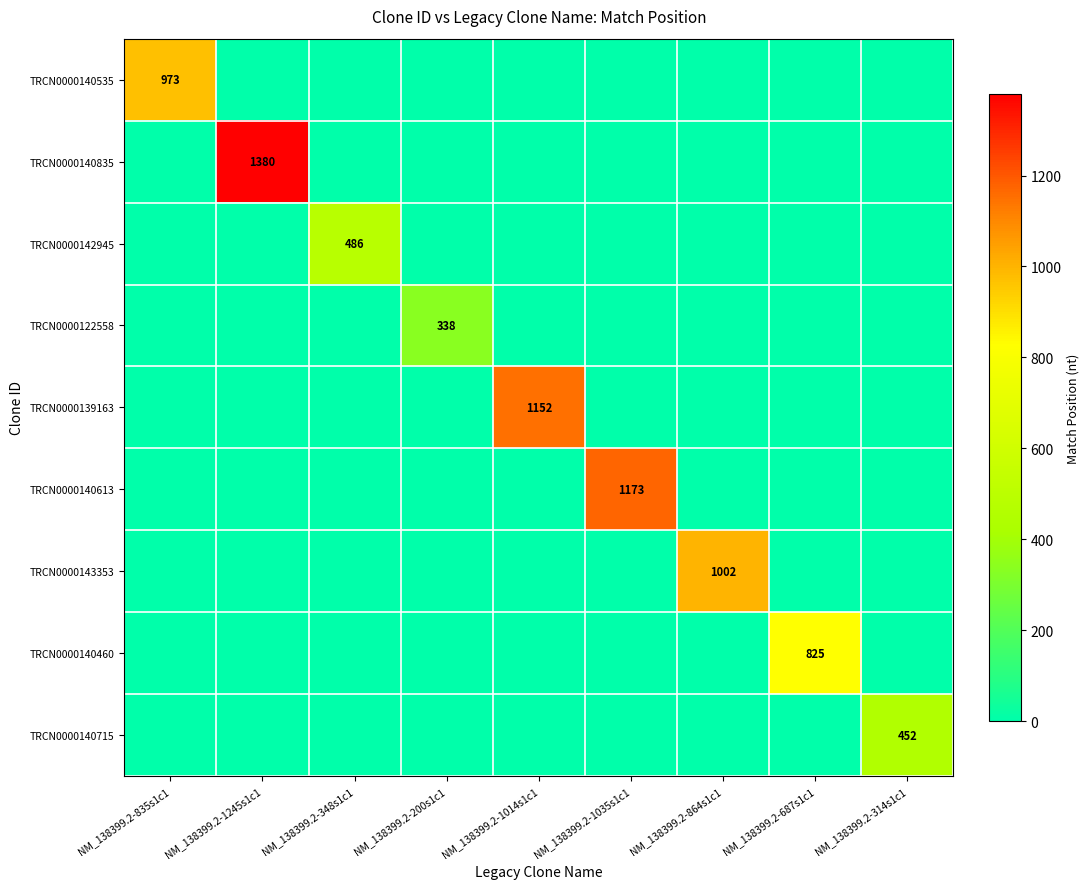

Is it true that TRCN0000140715 equals 248 at NM_138399.2-314s1c1?

False